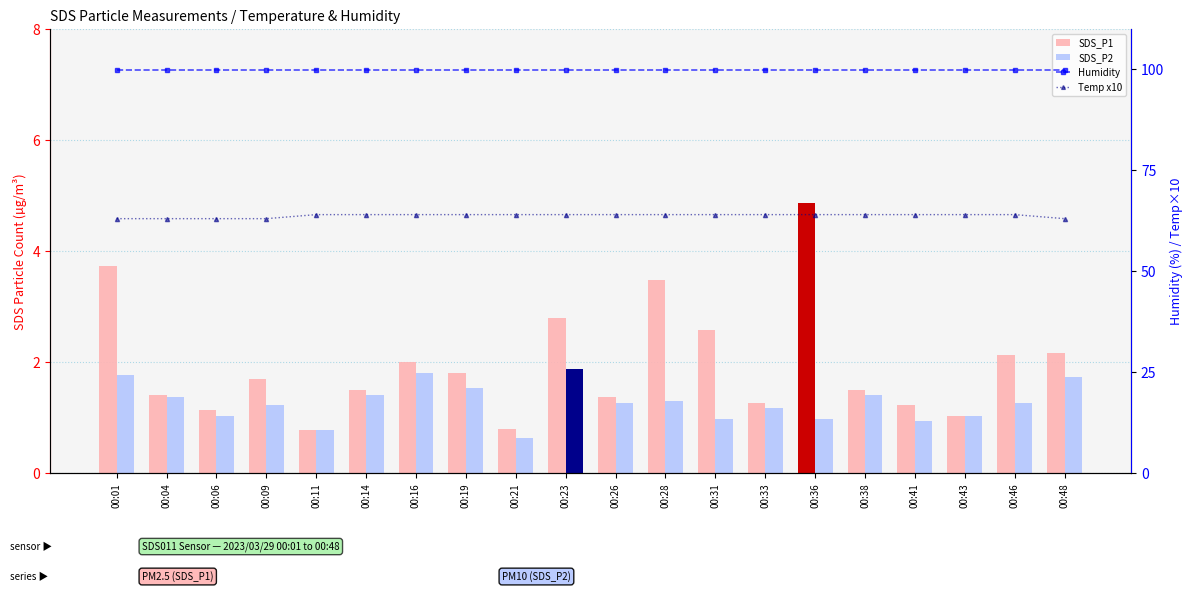

What is the difference between the highest and lowest values at 00:36?

98.9